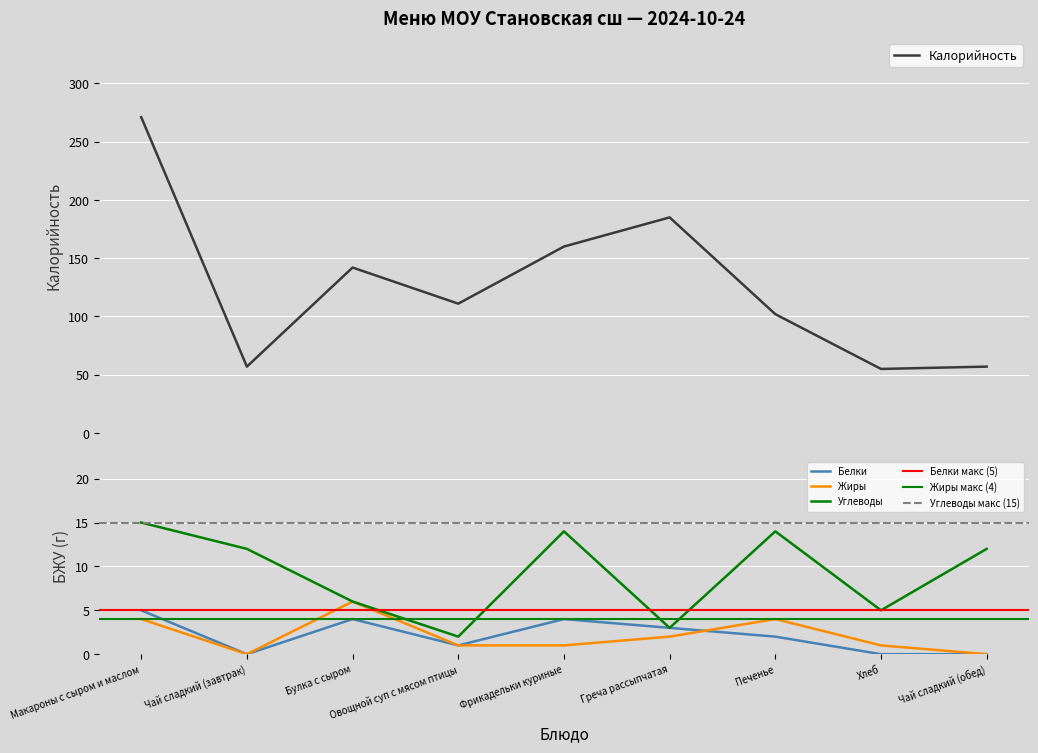

True or false: Белки and Углеводы intersect in this chart.

False